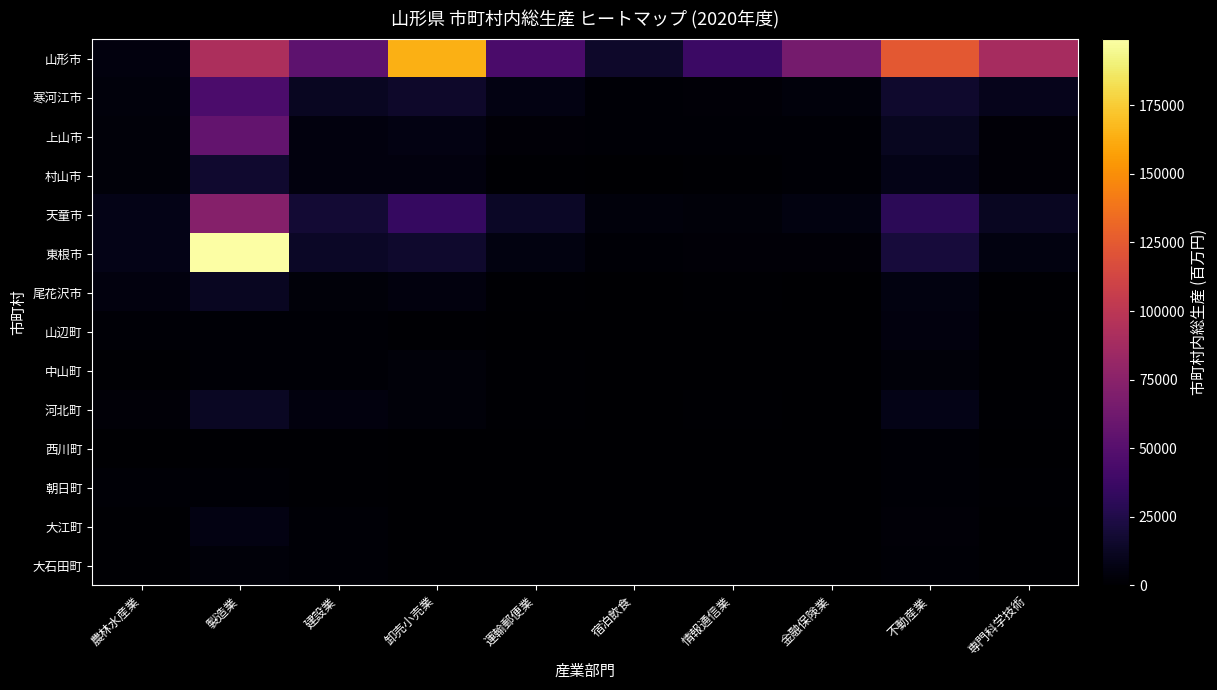

At which category is the sum across all series the highest?

製造業